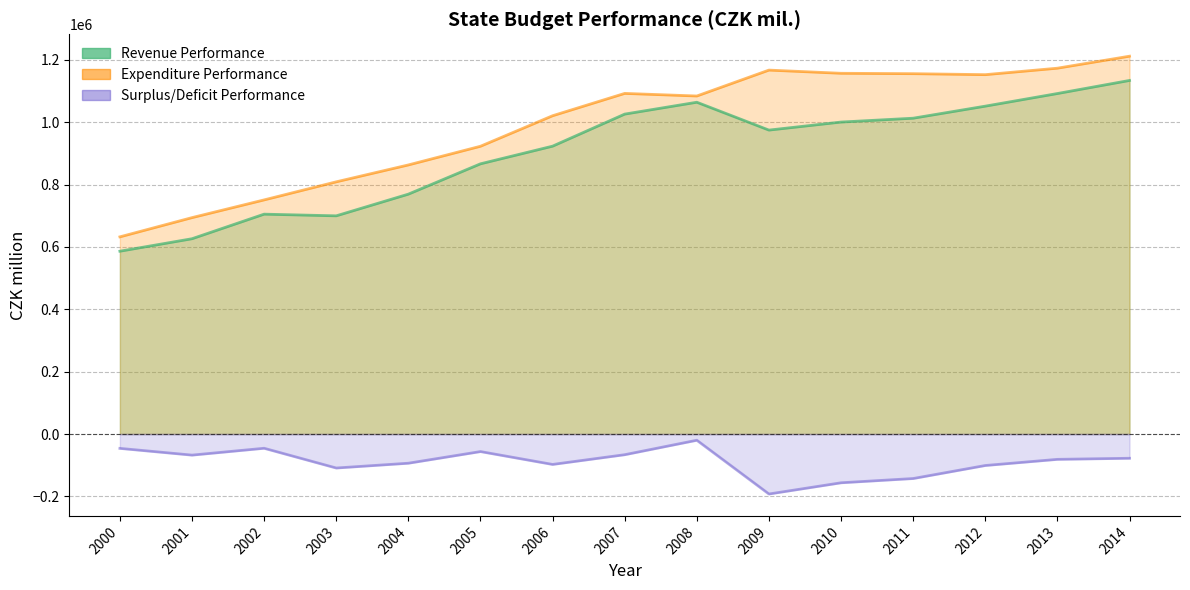

Which series has the widest spread of values?

Expenditure Performance